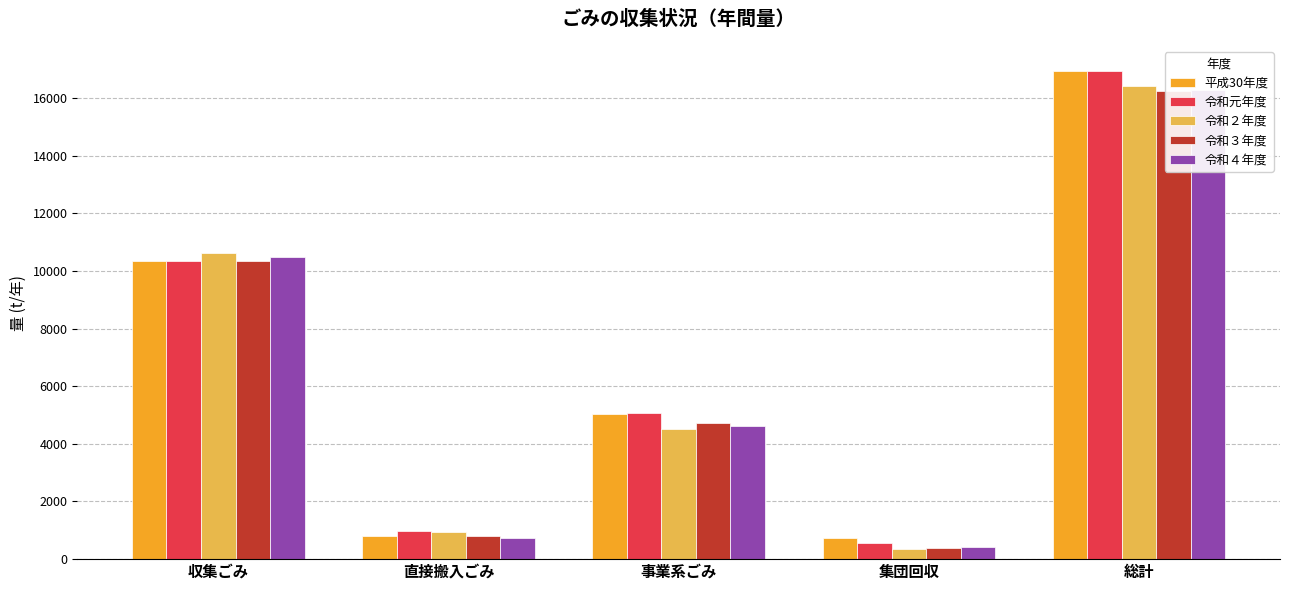

Where does the 令和元年度 series first go above 5057?

収集ごみ